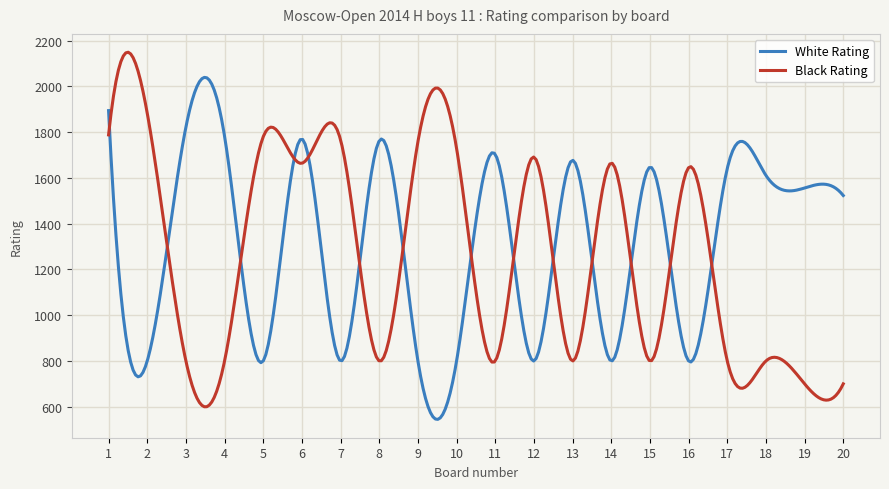

What is the maximum value shown in the chart?

2149.1